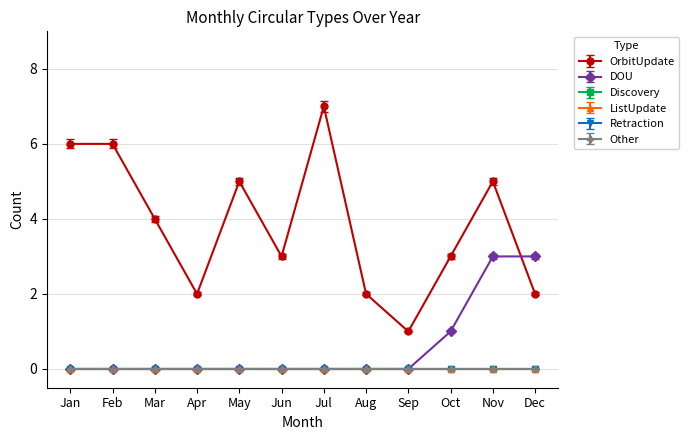

Does the chart have visible grid lines?

Yes